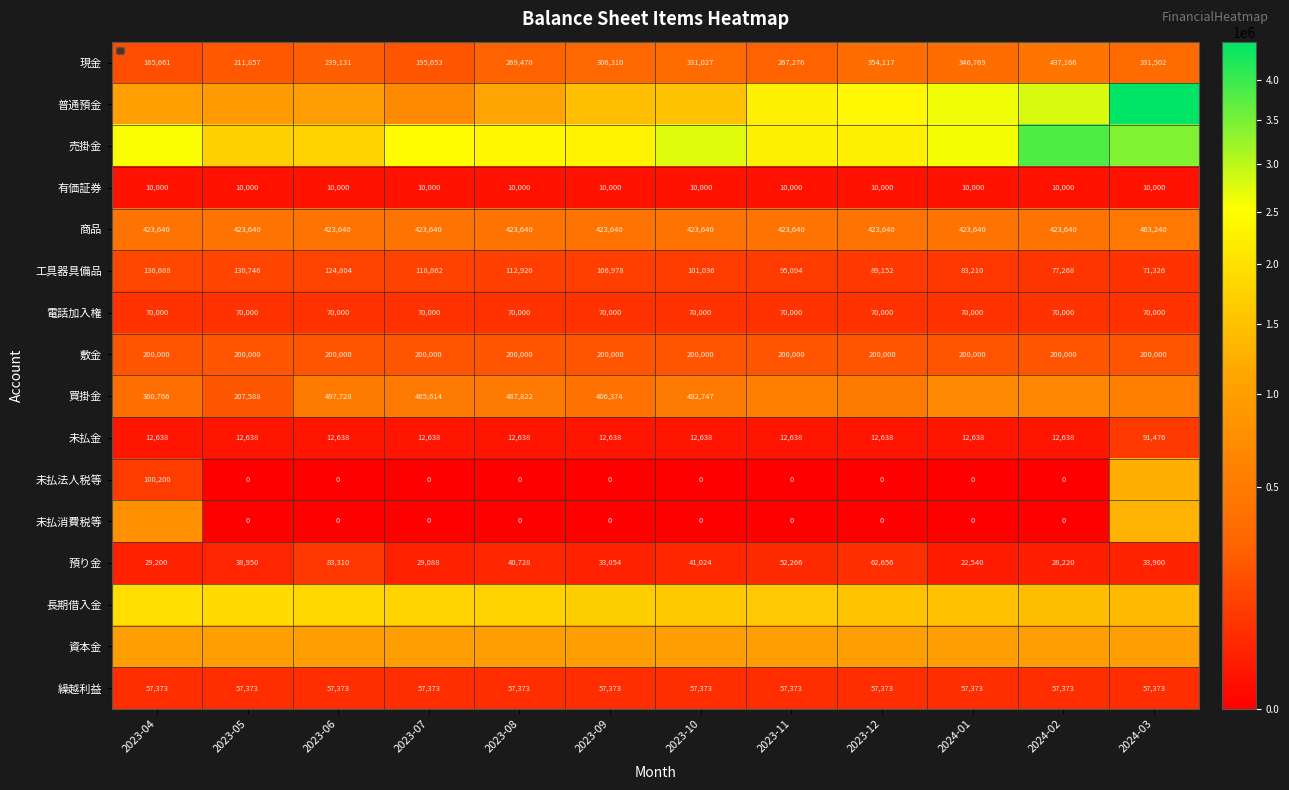

Is it true that 長期借入金 equals 1700000 at 2023-09?

True